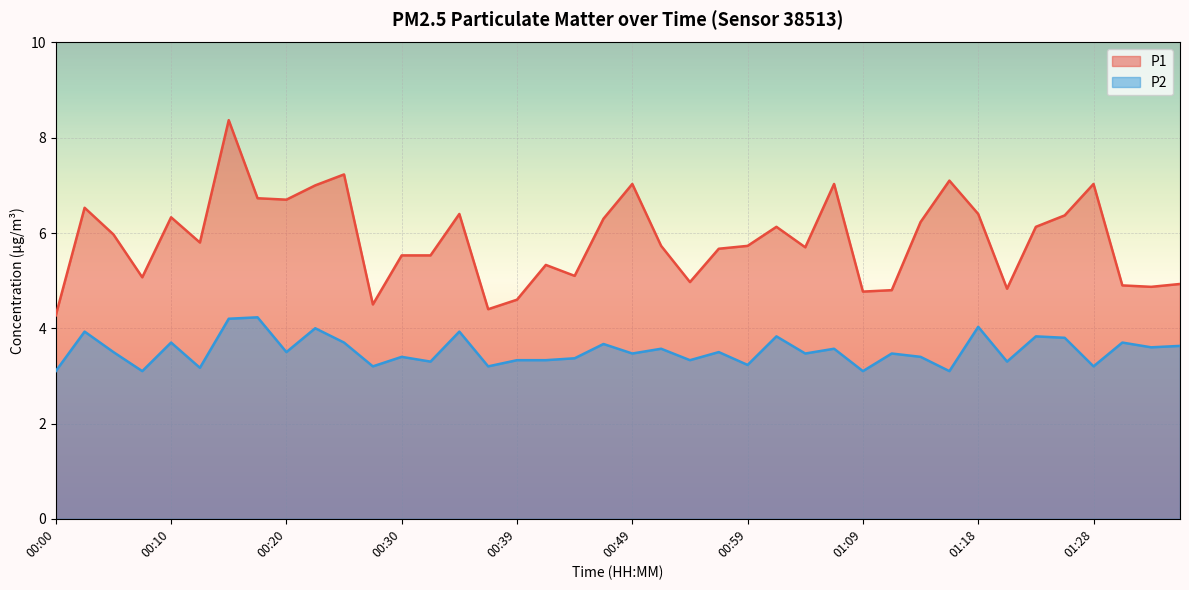

What value does the P2 series have at 01:21?

3.3